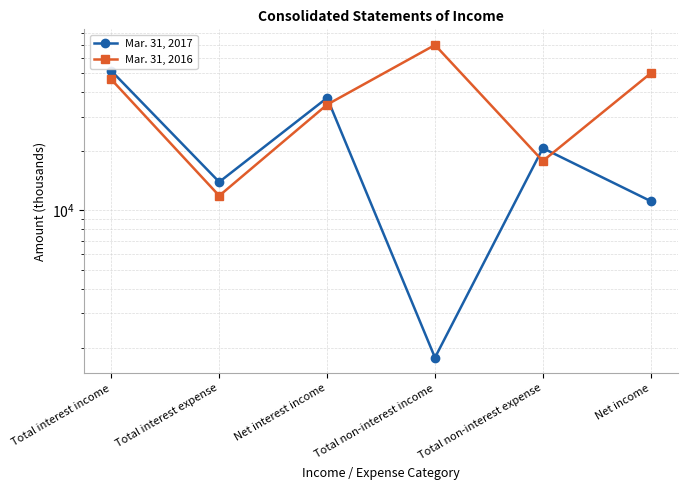

Which series has the largest range (max minus min)?

Mar. 31, 2016